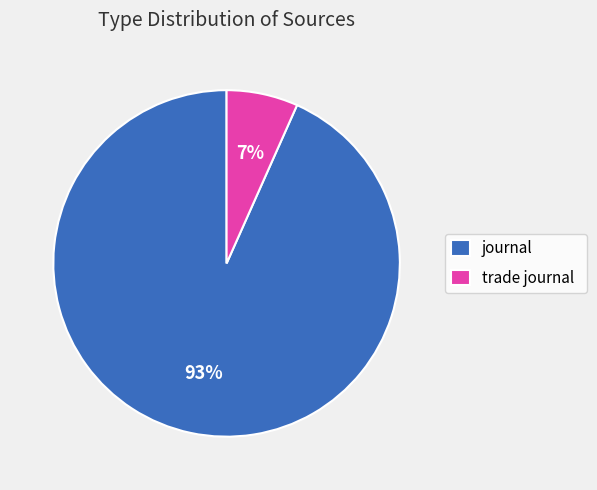

Is it true that trade journal is 1% of the pie?

False